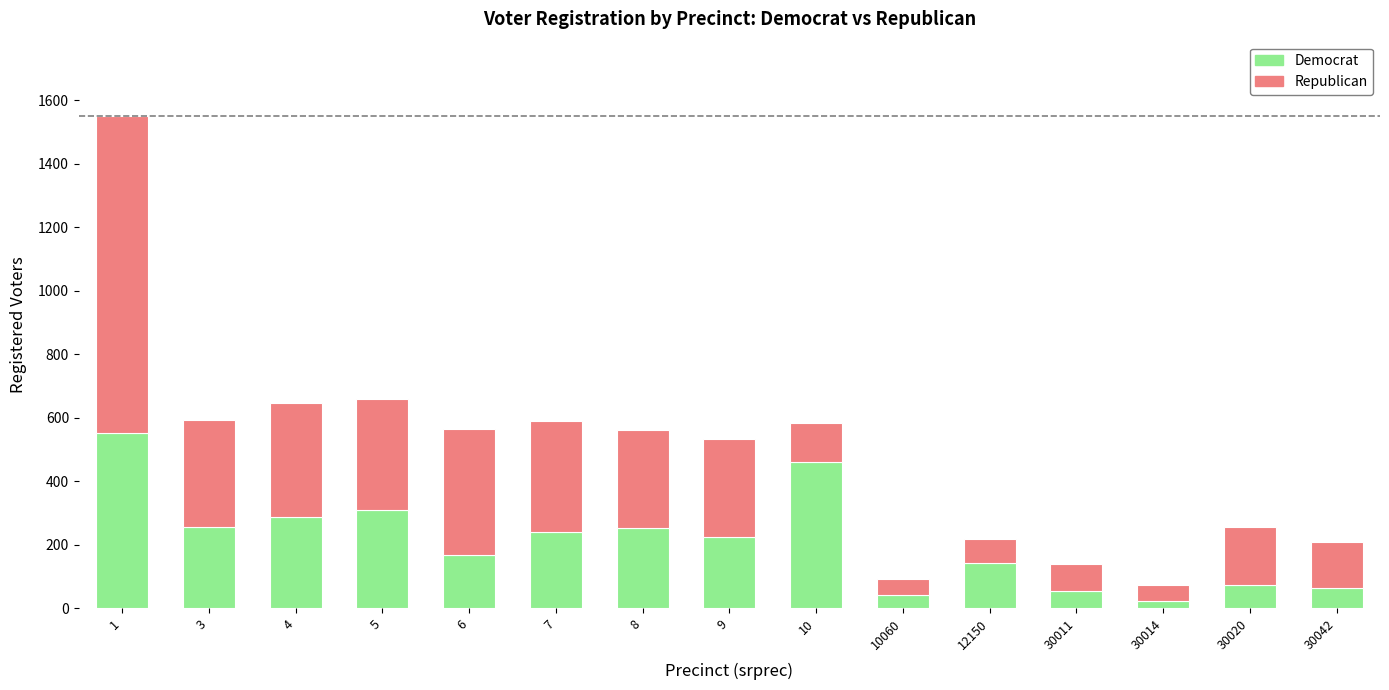

What is the sum of the Democrat values at 10060 and 3?

294